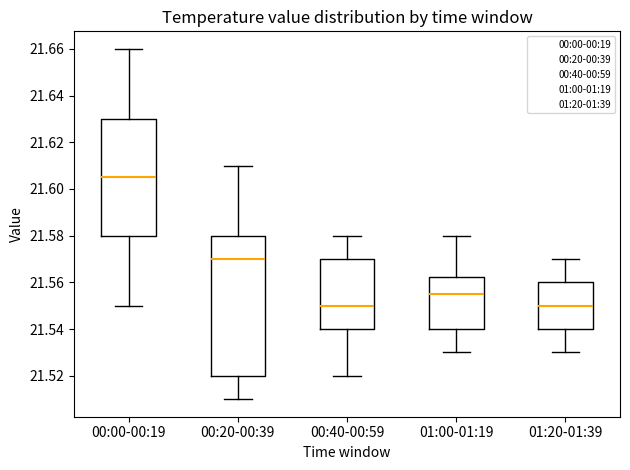

Where does the median line of the box for 01:20-01:39 sit on the y-axis? The values are not printed on the chart, so give them approximately, as read against the axis.

21.550